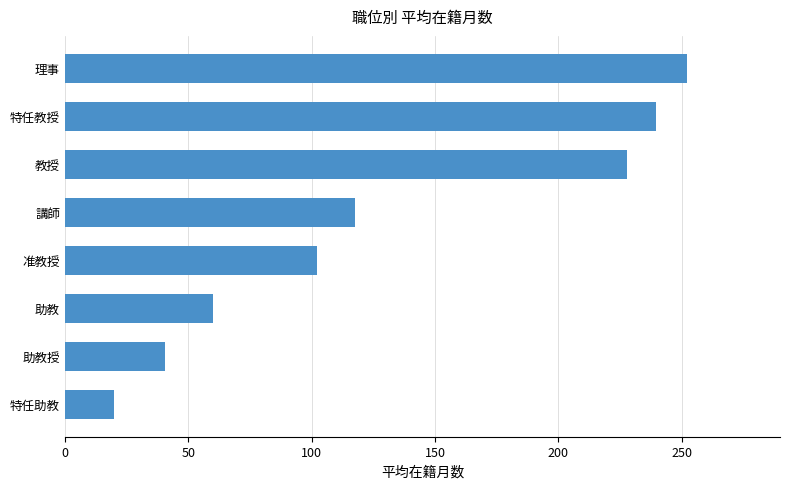

What is the sum of the values at 准教授 and 講師?

219.6